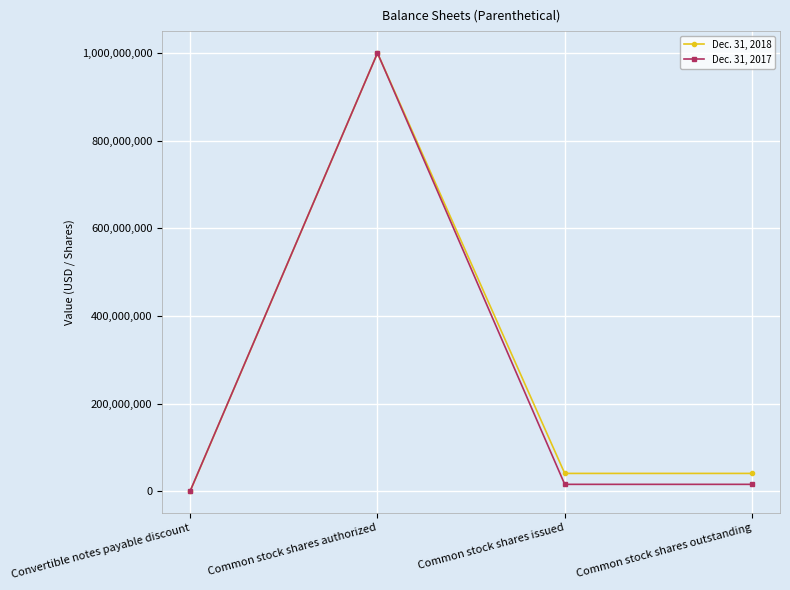

Does the chart display data point markers on the line(s)?

Yes